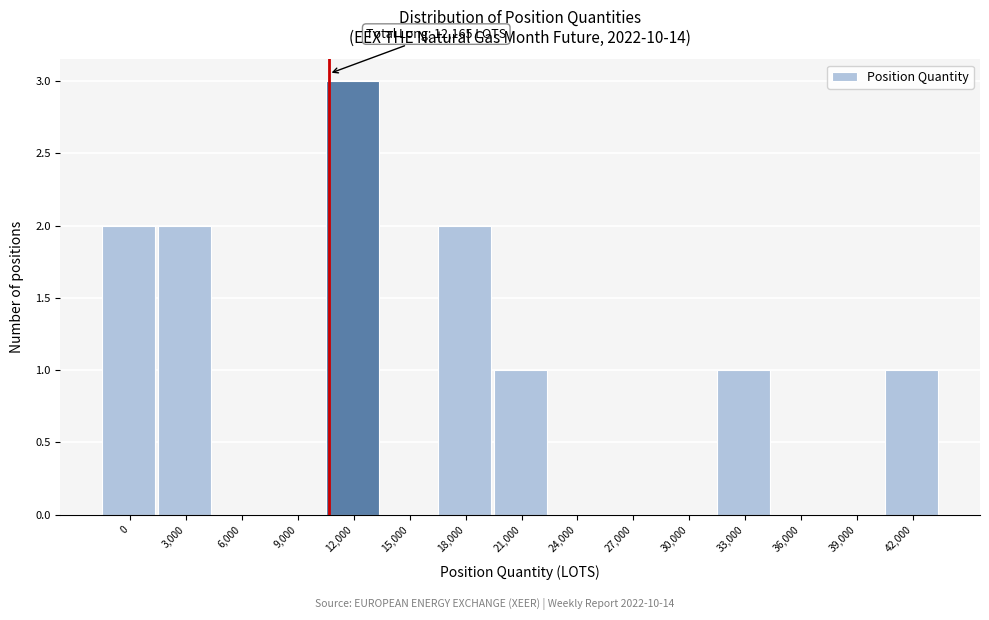

Reading left to right, what are all the values shown in this chart?

0=2	3,000=2	6,000=0	9,000=0	12,000=3	15,000=0	18,000=2	21,000=1	24,000=0	27,000=0	30,000=0	33,000=1	36,000=0	39,000=0	42,000=1